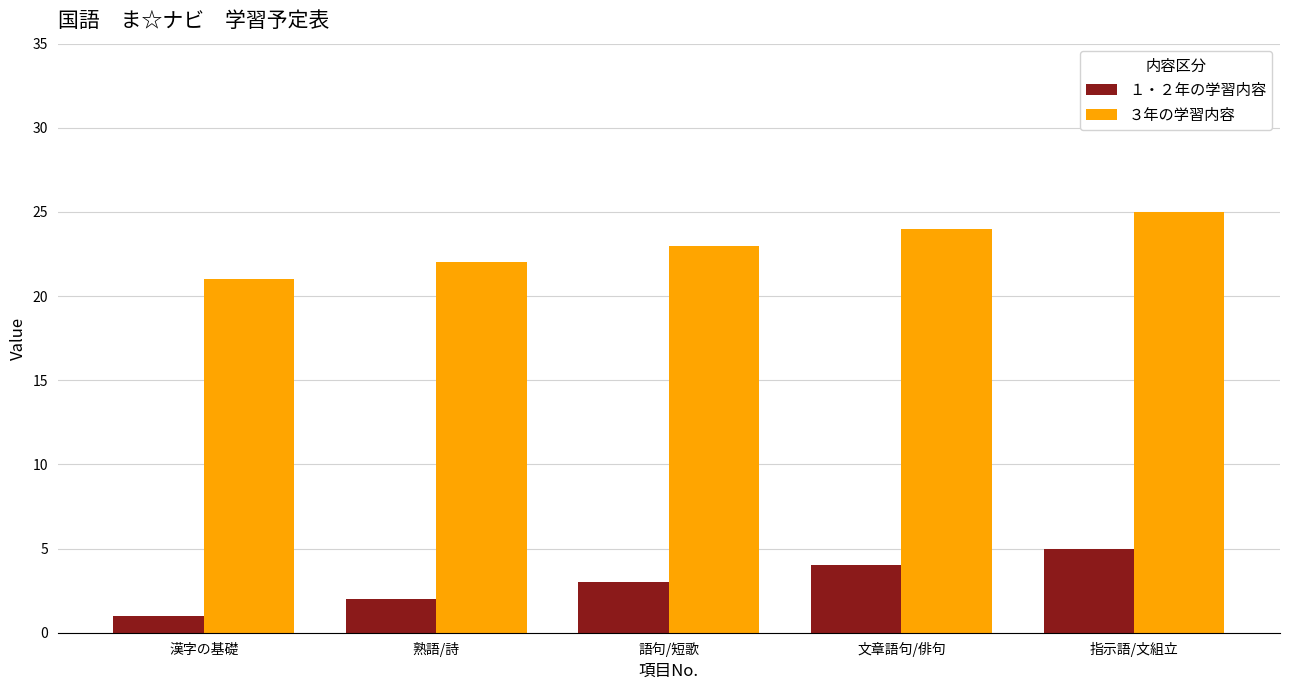

Rank the categories by １・２年の学習内容 value from lowest to highest.

漢字の基礎, 熟語/詩, 語句/短歌, 文章語句/俳句, 指示語/文組立